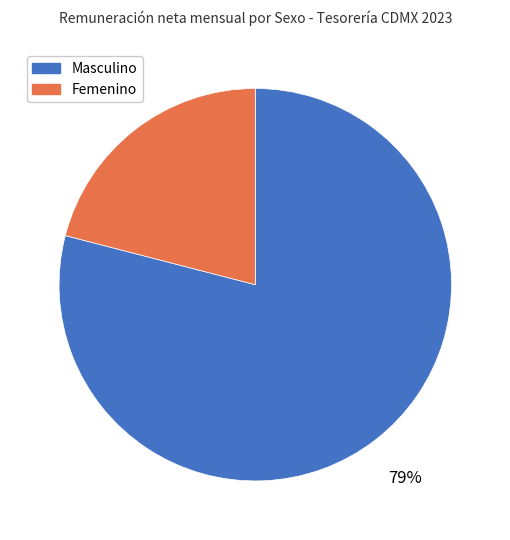

Which slice represents more than half of the pie?

Masculino